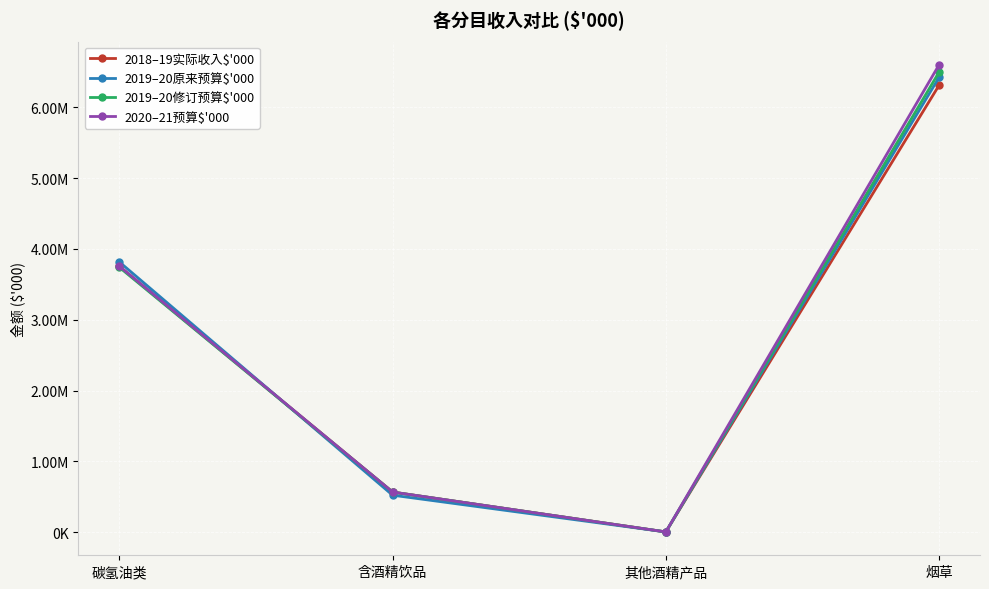

Is this an area chart (filled region under the line)?

No